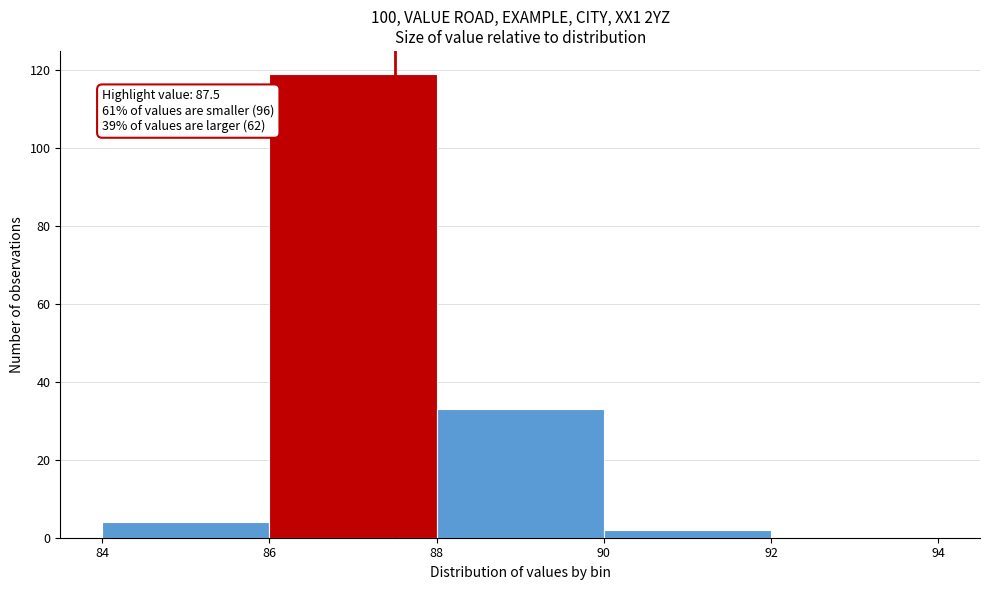

Over which range of the x-axis is the bar tallest?

86 to 88